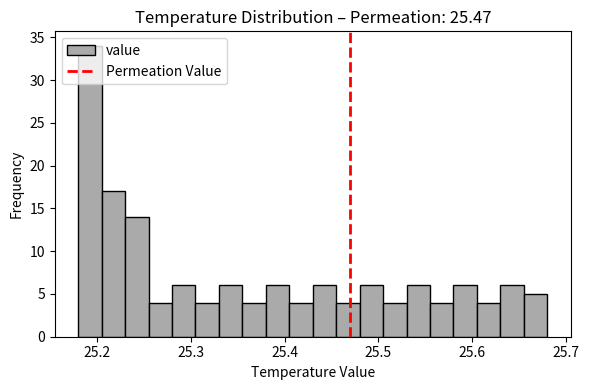

Read against the x-axis, roughly where is the centre of the tallest bar?

25.19